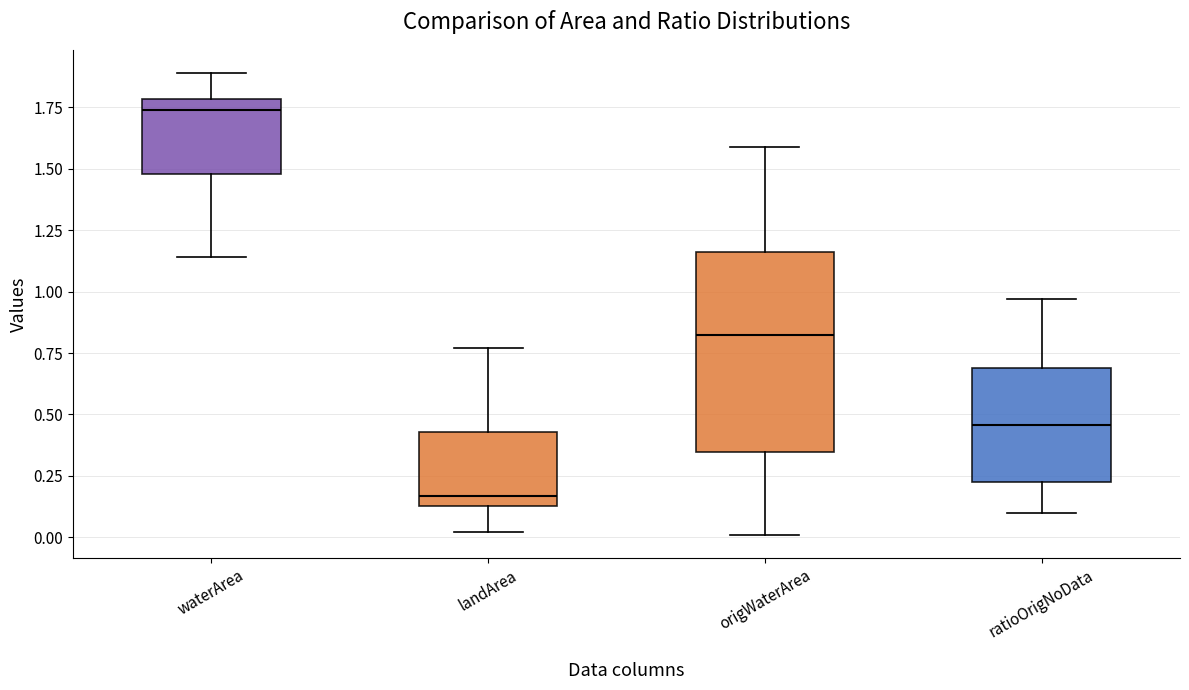

Which box has the highest median line?

waterArea